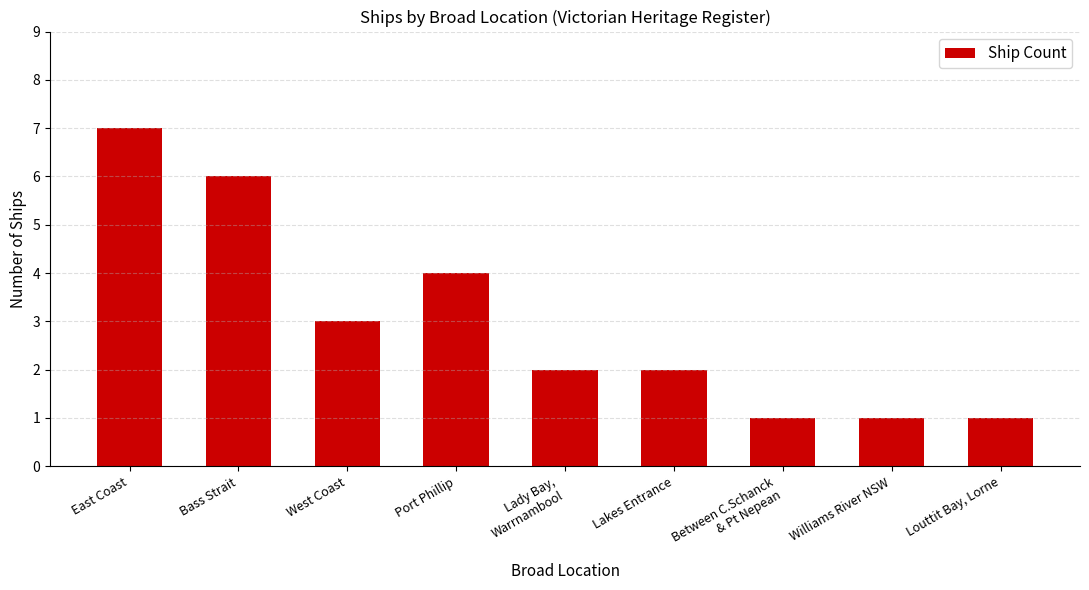

What position from the right is Williams River NSW?

2